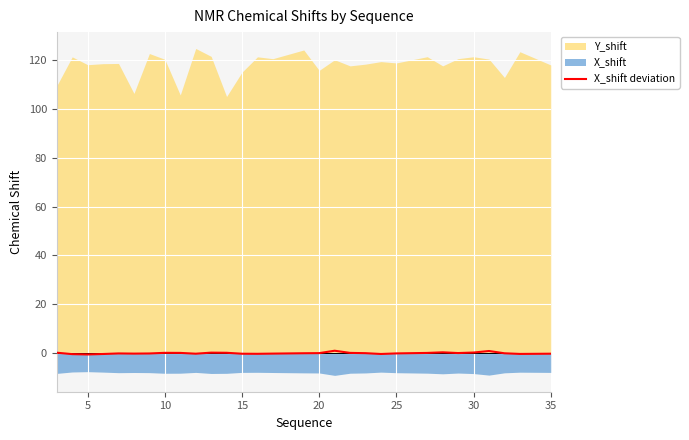

The X_shift deviation series shows -0.2 at 35. True or false?

True